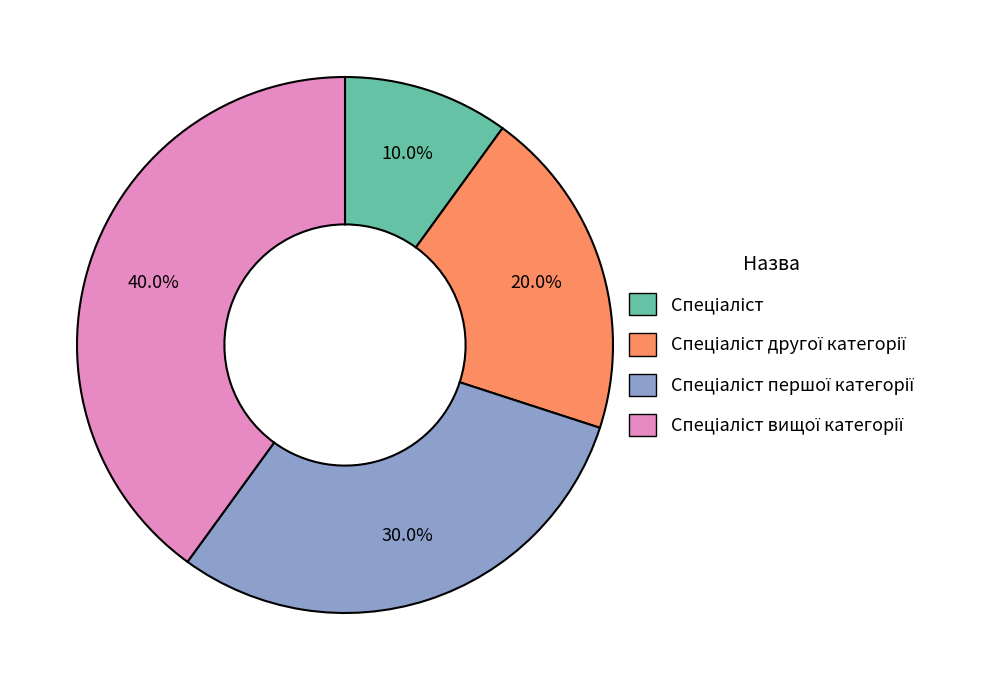

Is there a majority slice in this chart?

No